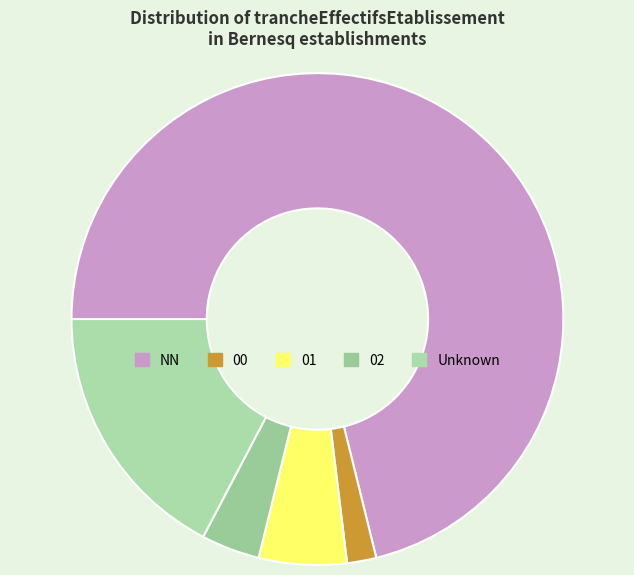

To the nearest percent, what portion does 01 represent?

6%